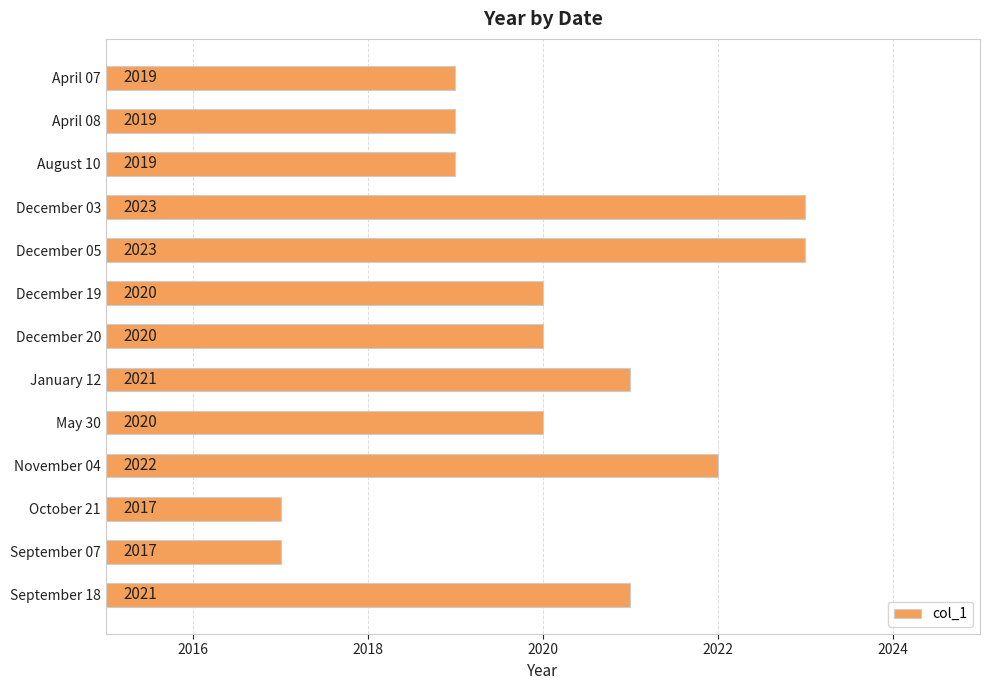

Which has a higher value, September 07 or August 10?

August 10